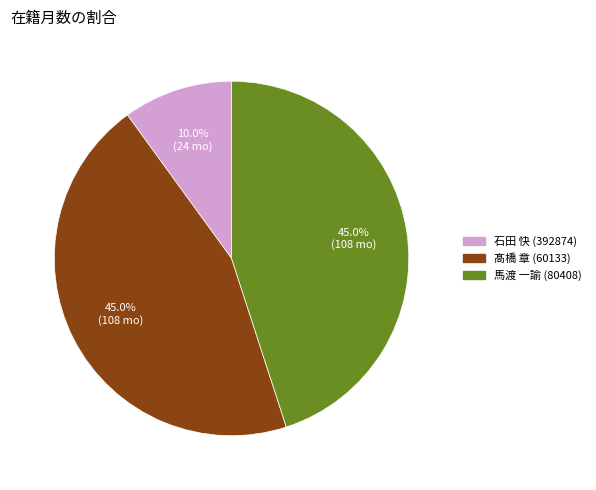

Is there a majority slice in this chart?

No